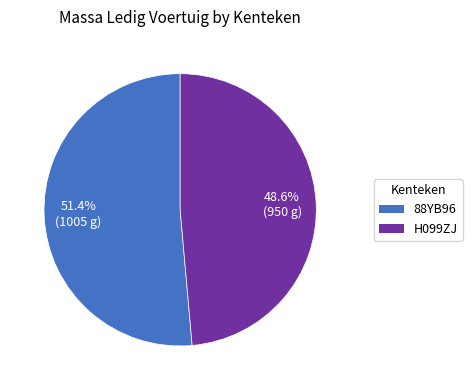

Does any single category account for the majority?

Yes